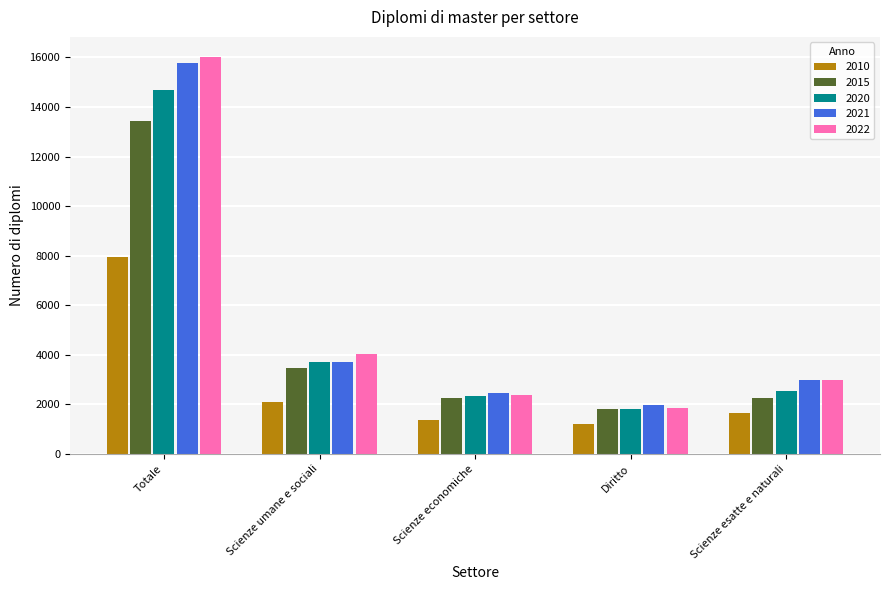

How many bars are there in total?

25